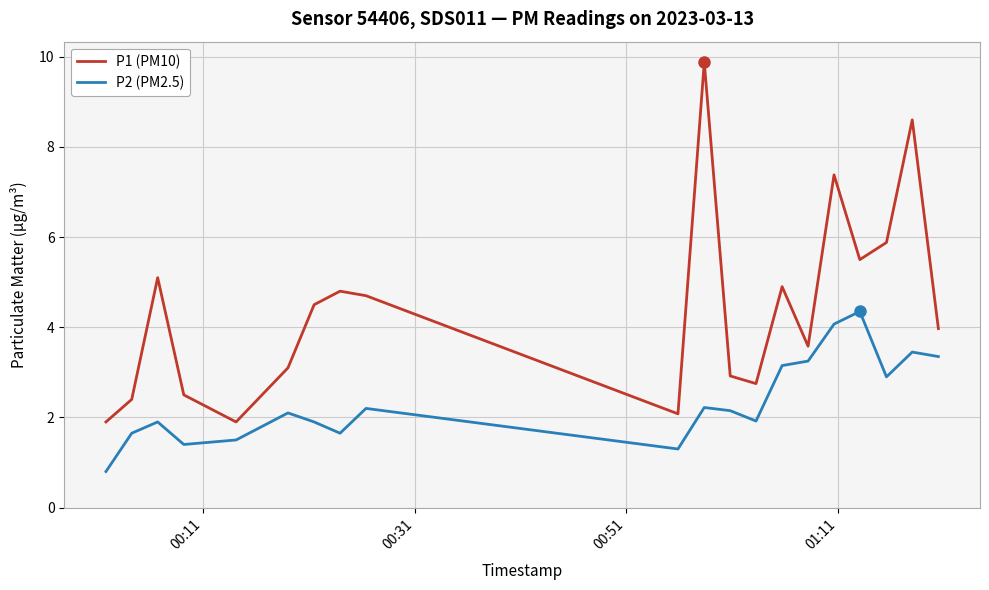

True or false: P1 (PM10) and P2 (PM2.5) cross at least once.

False